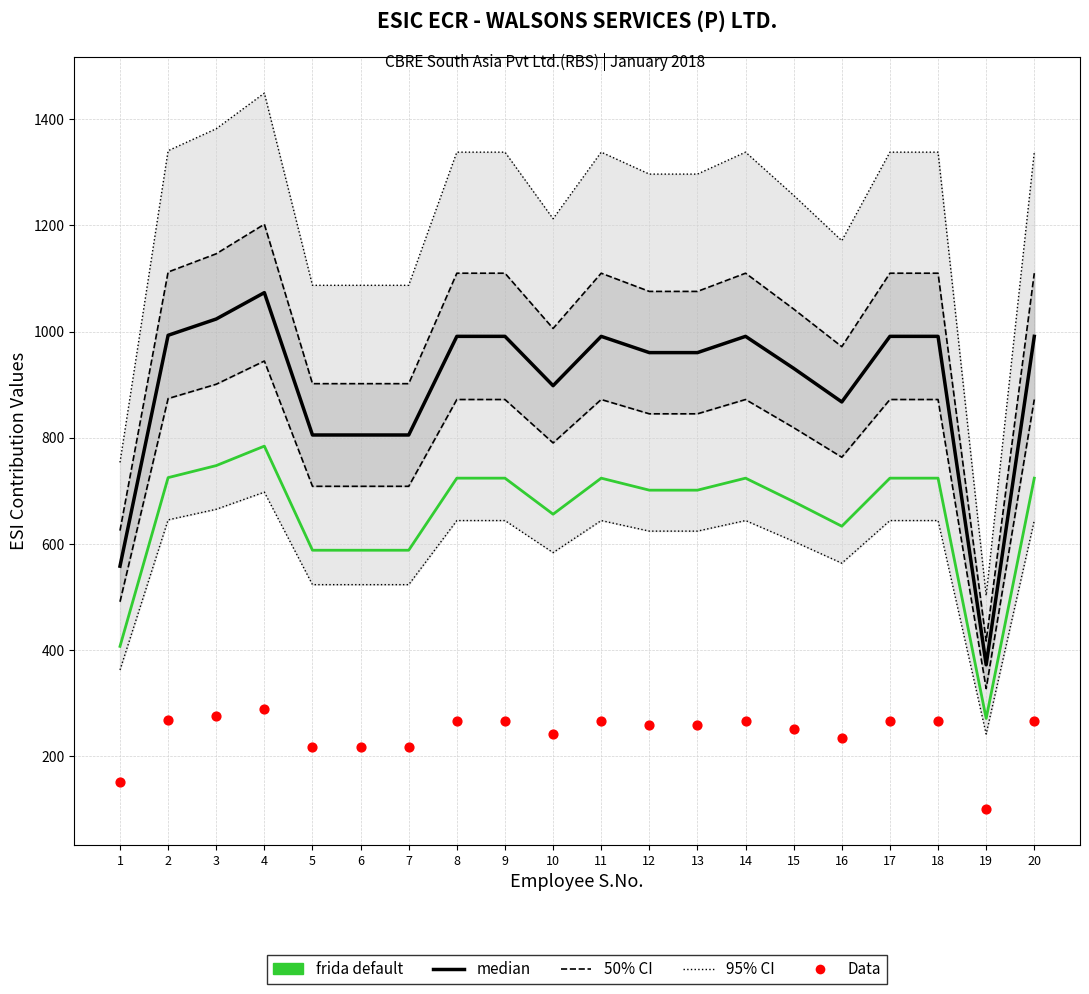

Is the value of median at 7 greater than the value of frida default at 6?

Yes